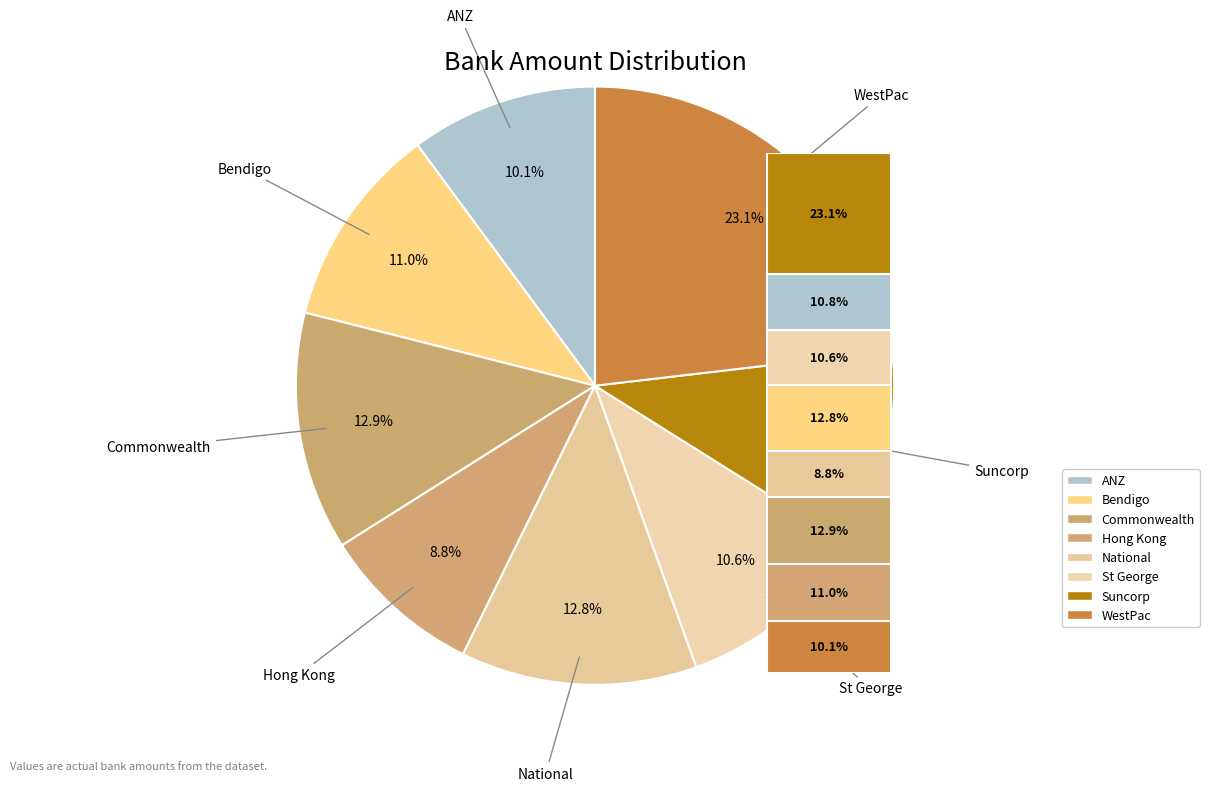

What portion of the pie excludes Commonwealth?

87.1%